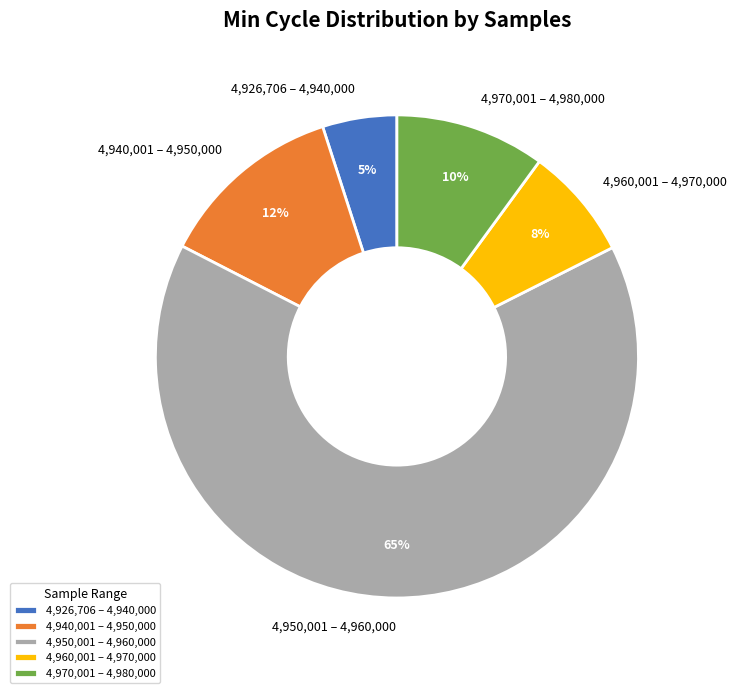

Is there a majority slice in this chart?

Yes